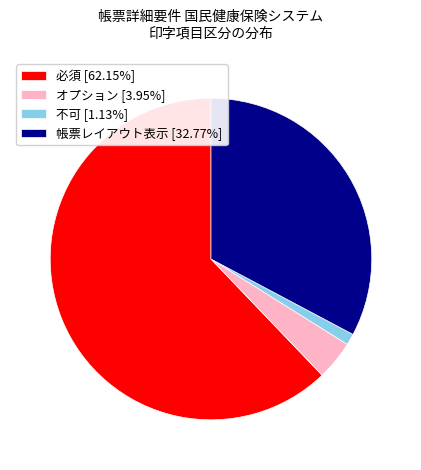

Which slice is the largest?

必須